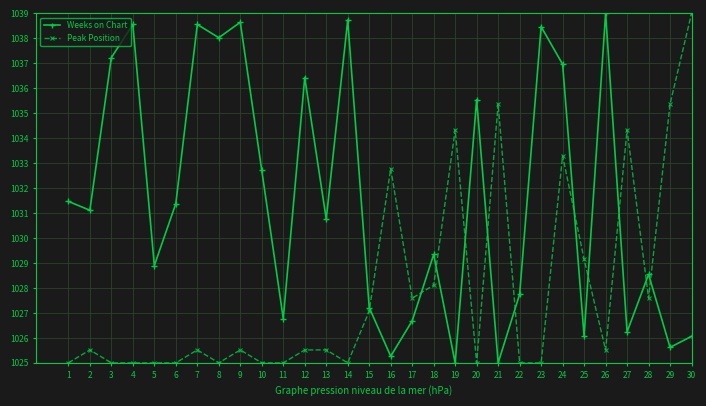

At which category is the sum across all series the highest?

24